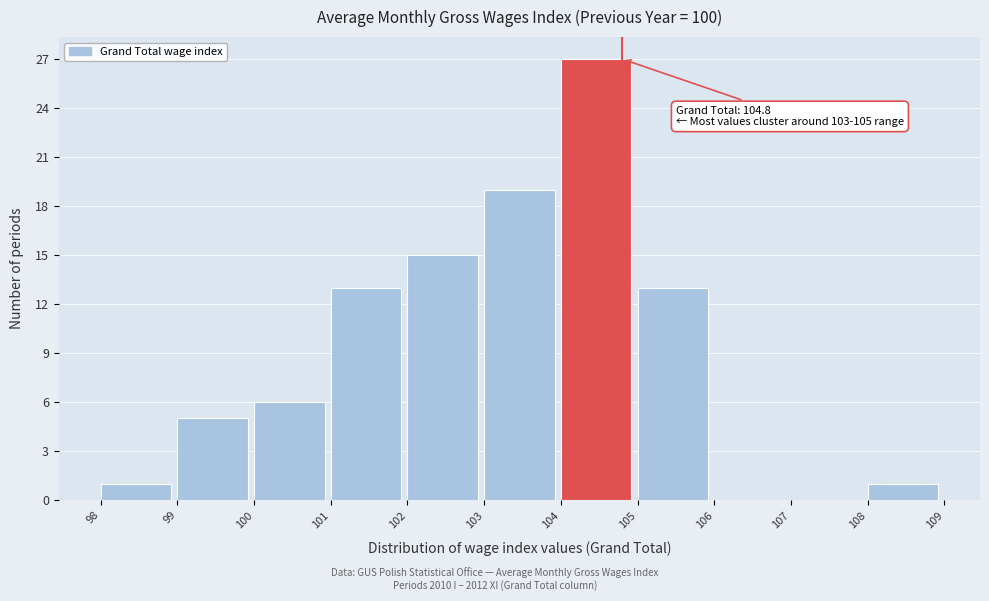

Which range on the x-axis has the tallest bar?

104 to 105